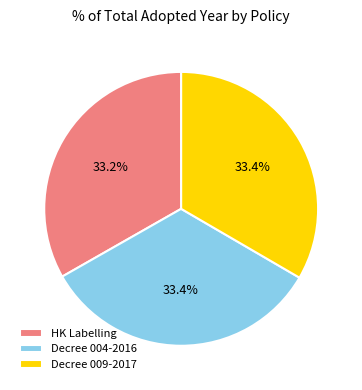

How many slices are in this pie chart?

3